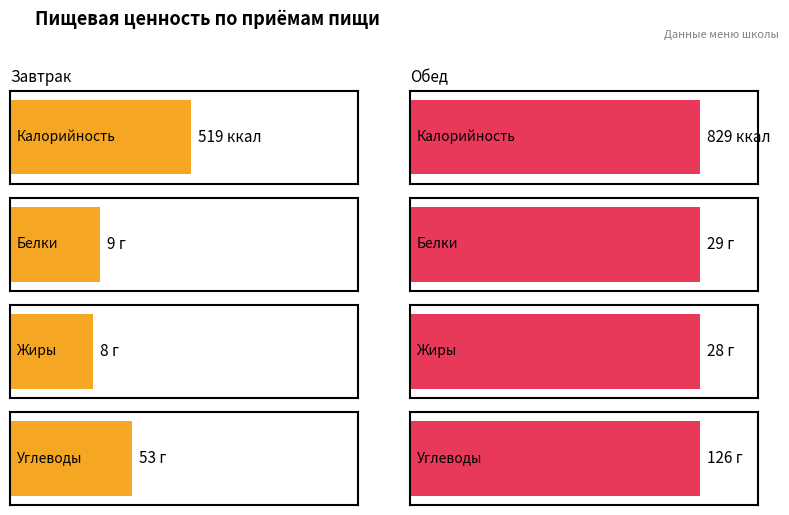

Reading right to left, what are all the values shown in this chart?

Калорийность: 829	519
Белки: 29	9
Жиры: 28	8
Углеводы: 126	53